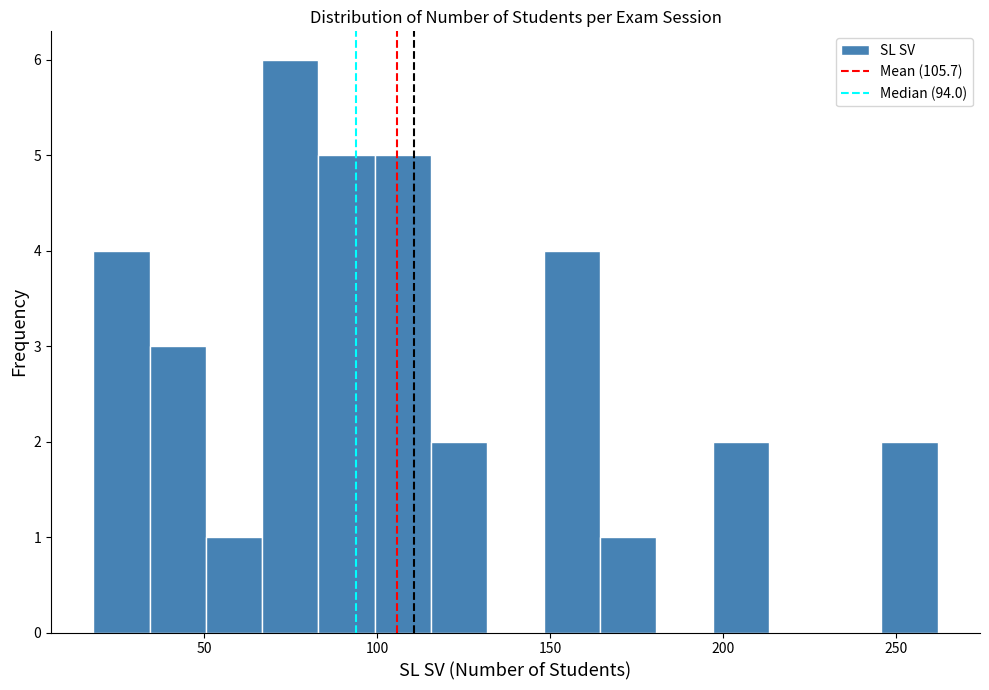

Read against the x-axis, roughly where is the centre of the tallest bar?

75